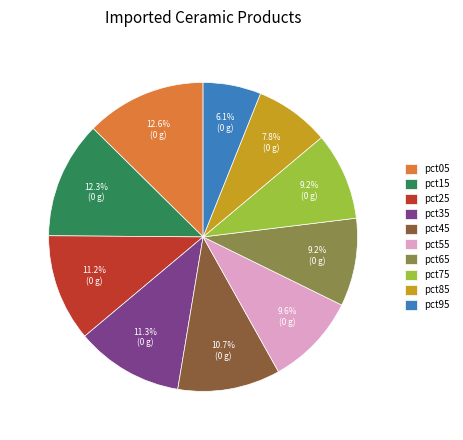

How many segments does this pie chart have?

10